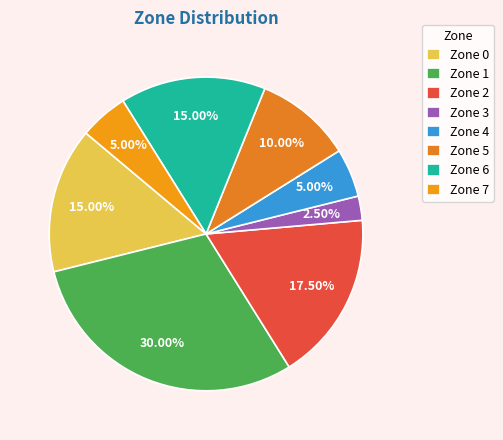

Is Zone 4 the majority of the pie?

No